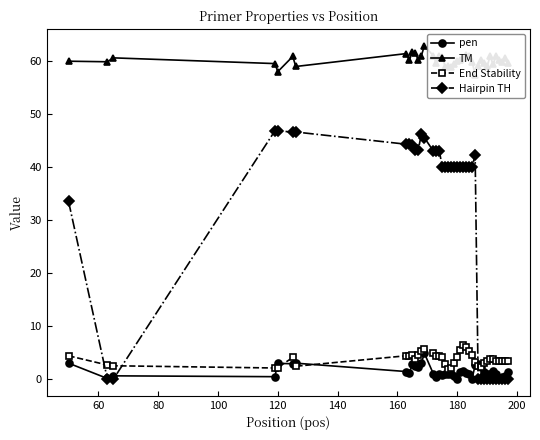

How many data points in End Stability are above 3?

29